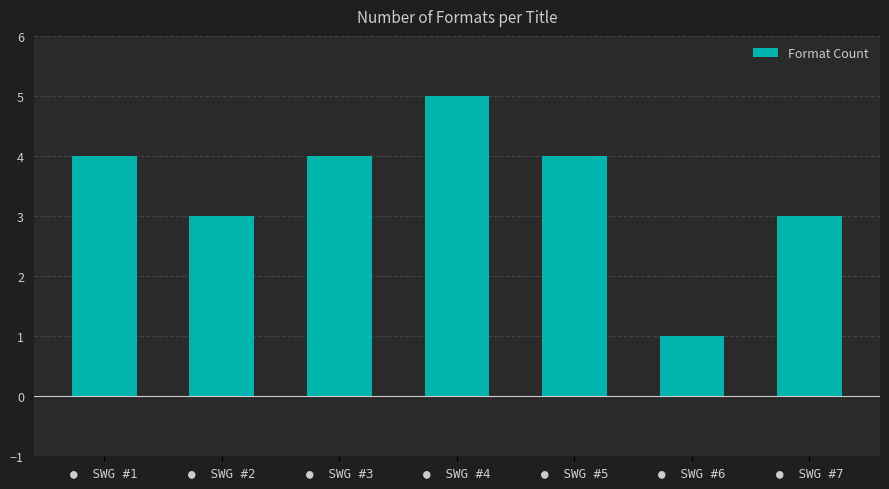

Which label corresponds to the largest value in the chart?

●  SWG #4